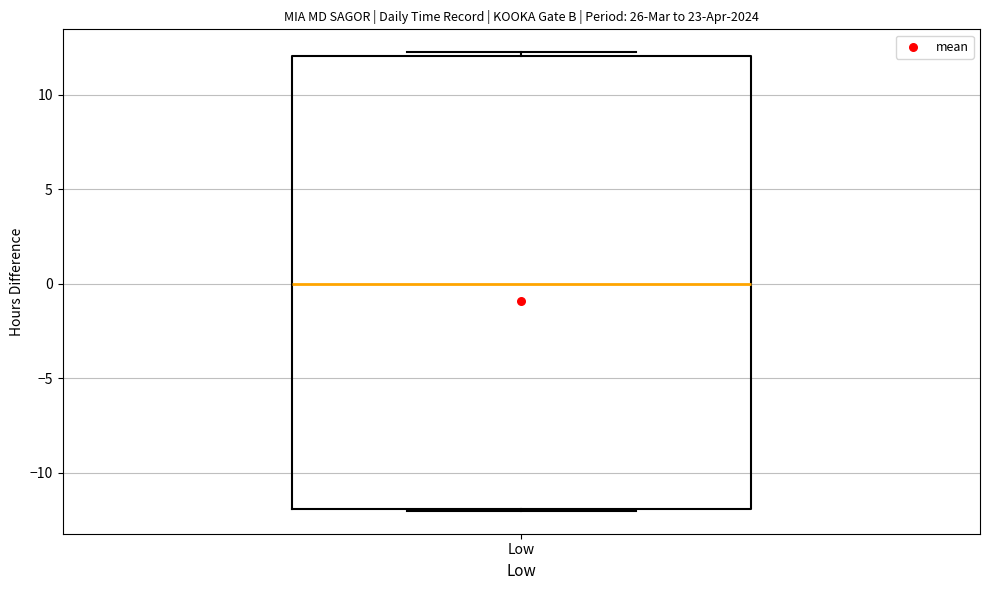

Transcribe this box plot: give where the median line is, the range the box spans, and where the two whiskers end, as read against the y-axis. The values are not printed on the chart, so give them approximately, as read against the axis.

median 0, box -12 to 12, whiskers -12 to 12 (just above the box's upper edge)